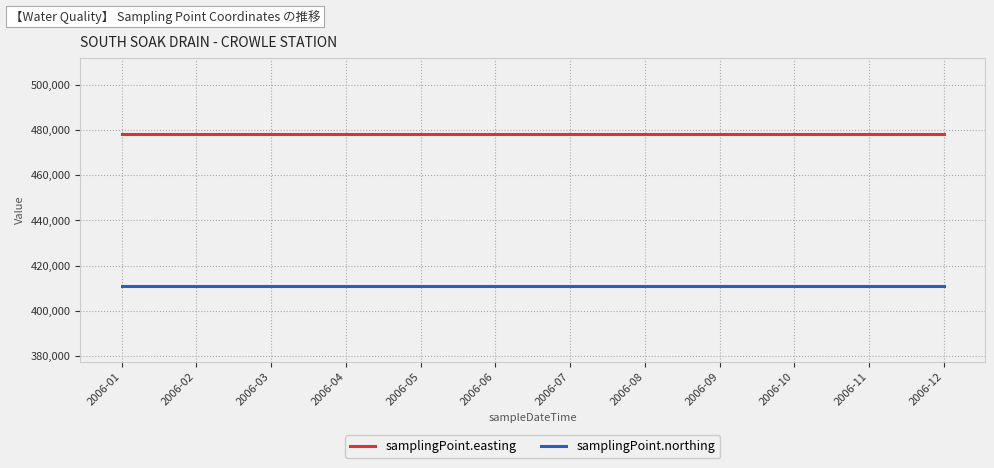

What is the highest value of the samplingPoint.easting series?

478320